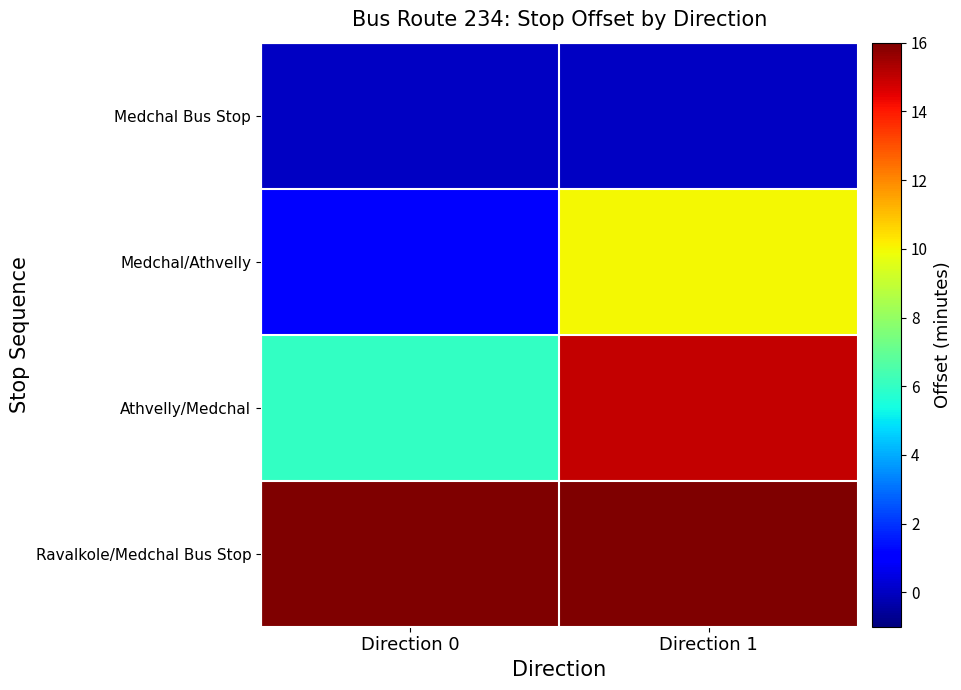

Which series has the largest total across all categories?

Ravalkole/Medchal Bus Stop